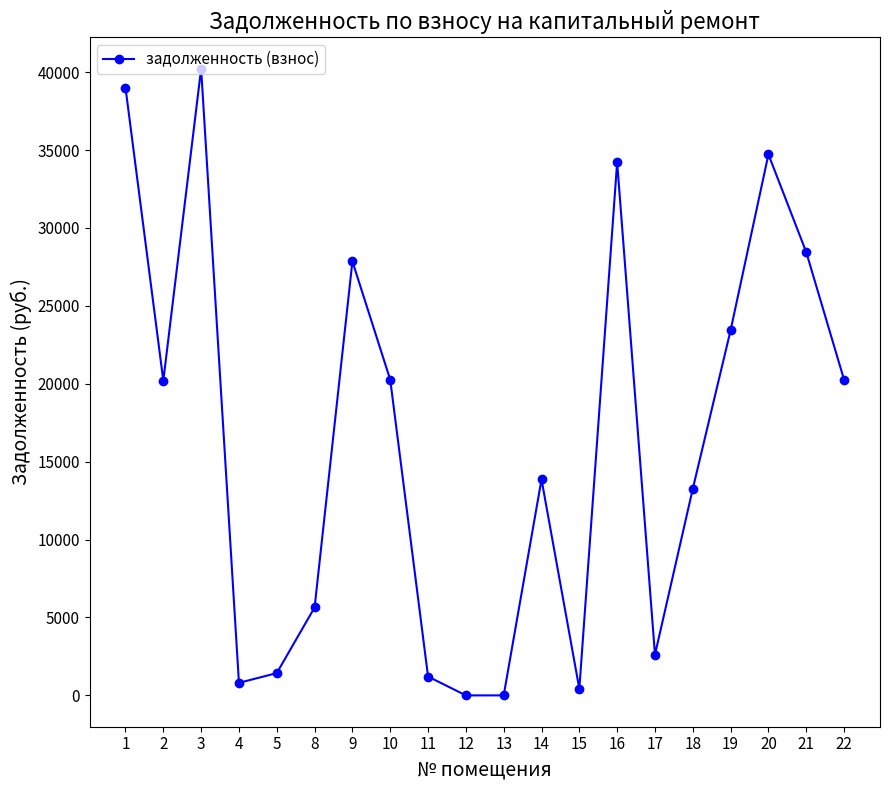

What is the difference between the maximum and minimum values?

40226.0